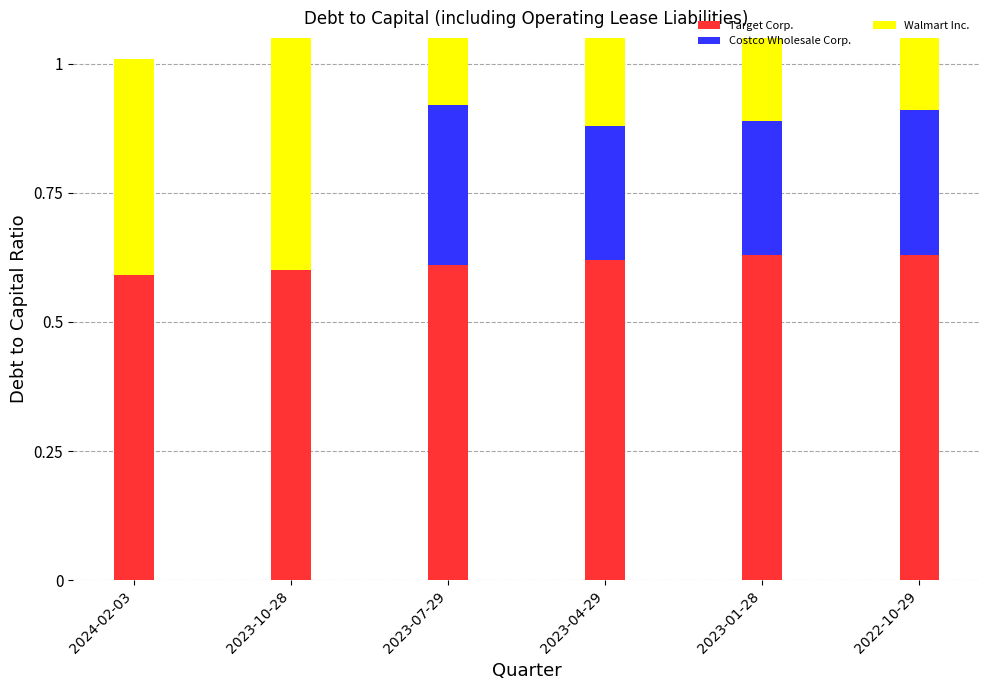

What is the sum of the Target Corp. values at 2023-04-29 and 2022-10-29?

1.2